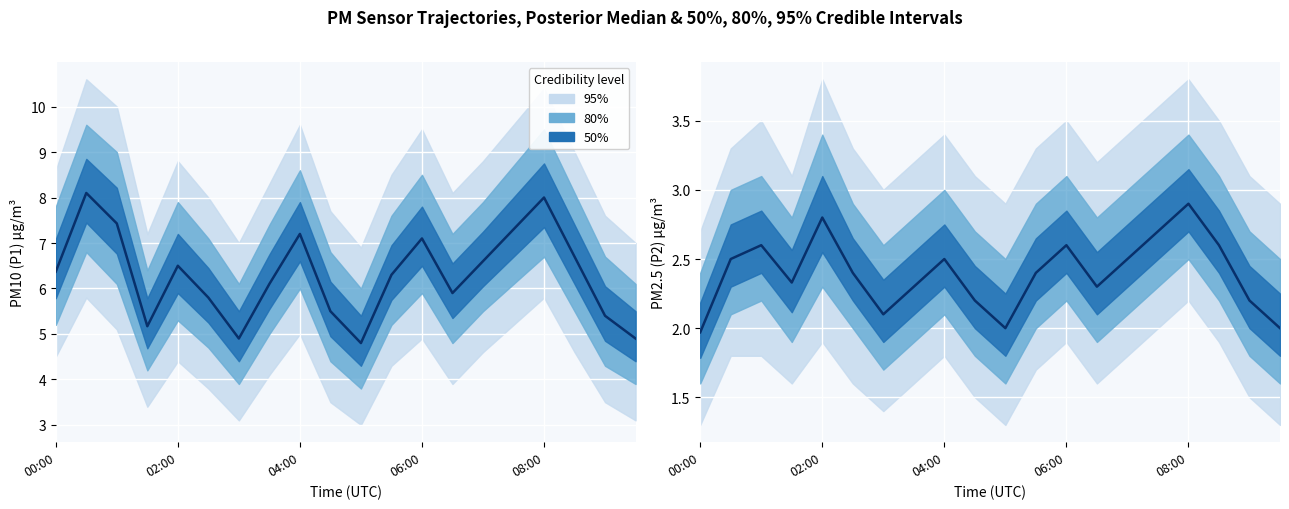

Which category has the lowest value across all series?

00:00